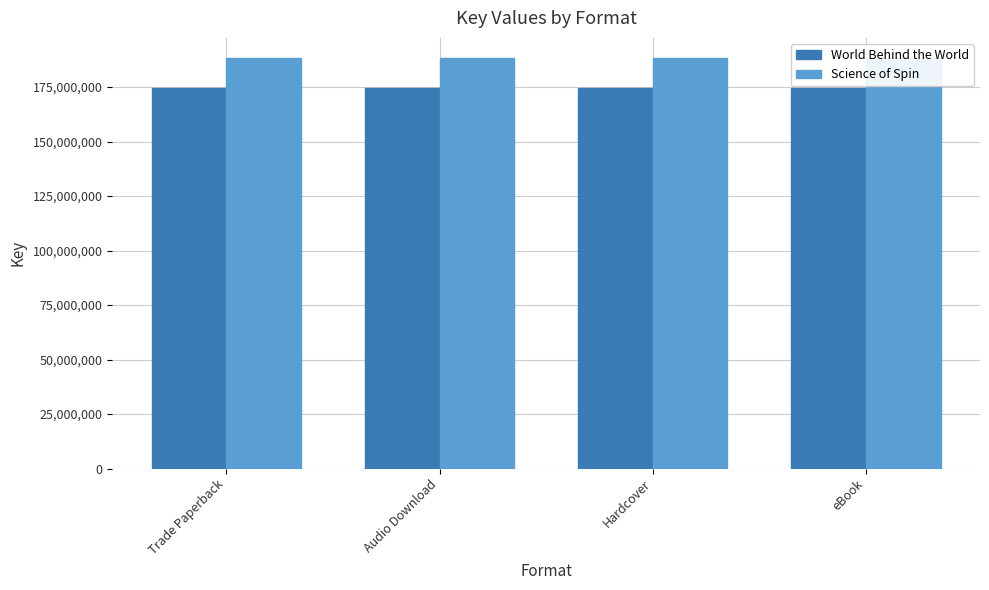

Rank the categories by World Behind the World value from lowest to highest.

Trade Paperback, Audio Download, Hardcover, eBook